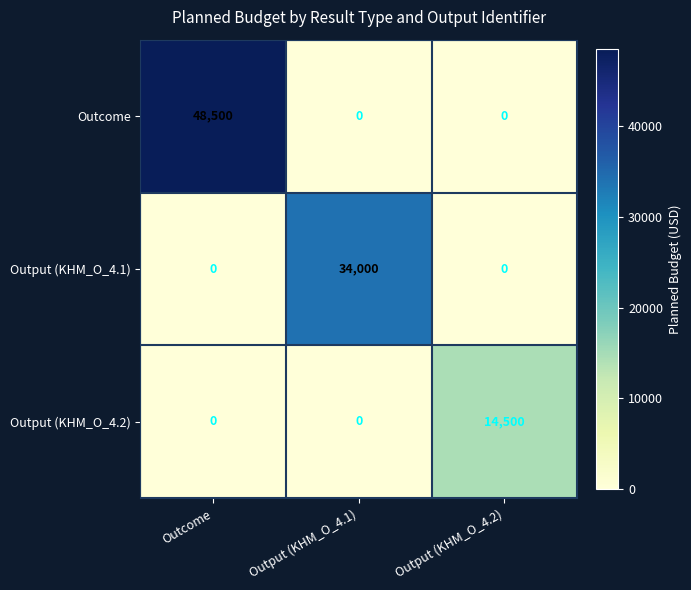

Which series has the largest total across all categories?

Outcome